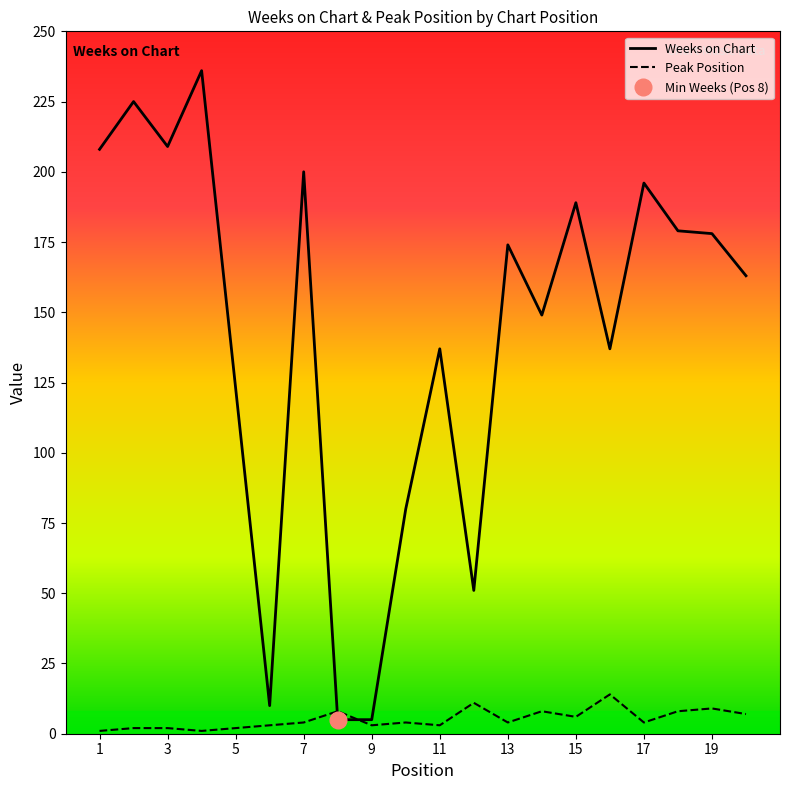

The Peak Position series shows 4 at 17. True or false?

True